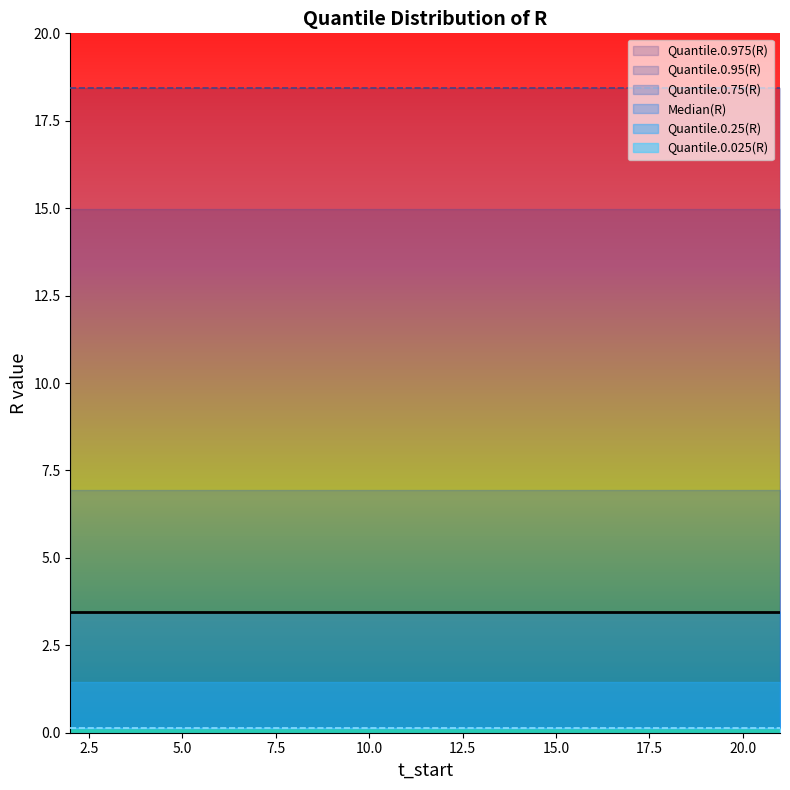

Reading left to right, list all the values displayed in this chart.

Quantile.0.025(R): 2=0.1	3=0.1	4=0.1	5=0.1	6=0.1	7=0.1	8=0.1	9=0.1	10=0.1	11=0.1	12=0.1	13=0.1	14=0.1	15=0.1	16=0.1	17=0.1	18=0.1	19=0.1	20=0.1	21=0.1
Quantile.0.25(R): 2=1.4	3=1.4	4=1.4	5=1.4	6=1.4	7=1.4	8=1.4	9=1.4	10=1.4	11=1.4	12=1.4	13=1.4	14=1.4	15=1.4	16=1.4	17=1.4	18=1.4	19=1.4	20=1.4	21=1.4
Median(R): 2=3.5	3=3.5	4=3.5	5=3.5	6=3.5	7=3.5	8=3.5	9=3.5	10=3.5	11=3.5	12=3.5	13=3.5	14=3.5	15=3.5	16=3.5	17=3.5	18=3.5	19=3.5	20=3.5	21=3.5
Quantile.0.75(R): 2=6.9	3=6.9	4=6.9	5=6.9	6=6.9	7=6.9	8=6.9	9=6.9	10=6.9	11=6.9	12=6.9	13=6.9	14=6.9	15=6.9	16=6.9	17=6.9	18=6.9	19=6.9	20=6.9	21=6.9
Quantile.0.95(R): 2=15.0	3=15.0	4=15.0	5=15.0	6=15.0	7=15.0	8=15.0	9=15.0	10=15.0	11=15.0	12=15.0	13=15.0	14=15.0	15=15.0	16=15.0	17=15.0	18=15.0	19=15.0	20=15.0	21=15.0
Quantile.0.975(R): 2=18.4	3=18.4	4=18.4	5=18.4	6=18.4	7=18.4	8=18.4	9=18.4	10=18.4	11=18.4	12=18.4	13=18.4	14=18.4	15=18.4	16=18.4	17=18.4	18=18.4	19=18.4	20=18.4	21=18.4